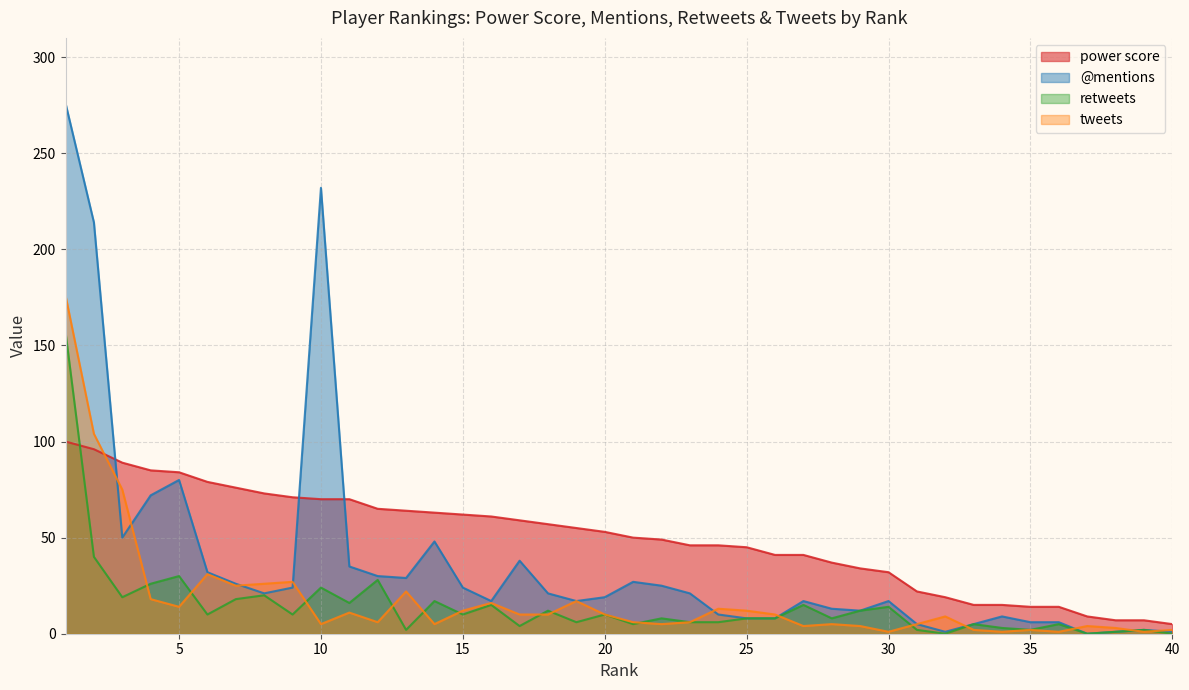

How many lines are shown in the chart?

4